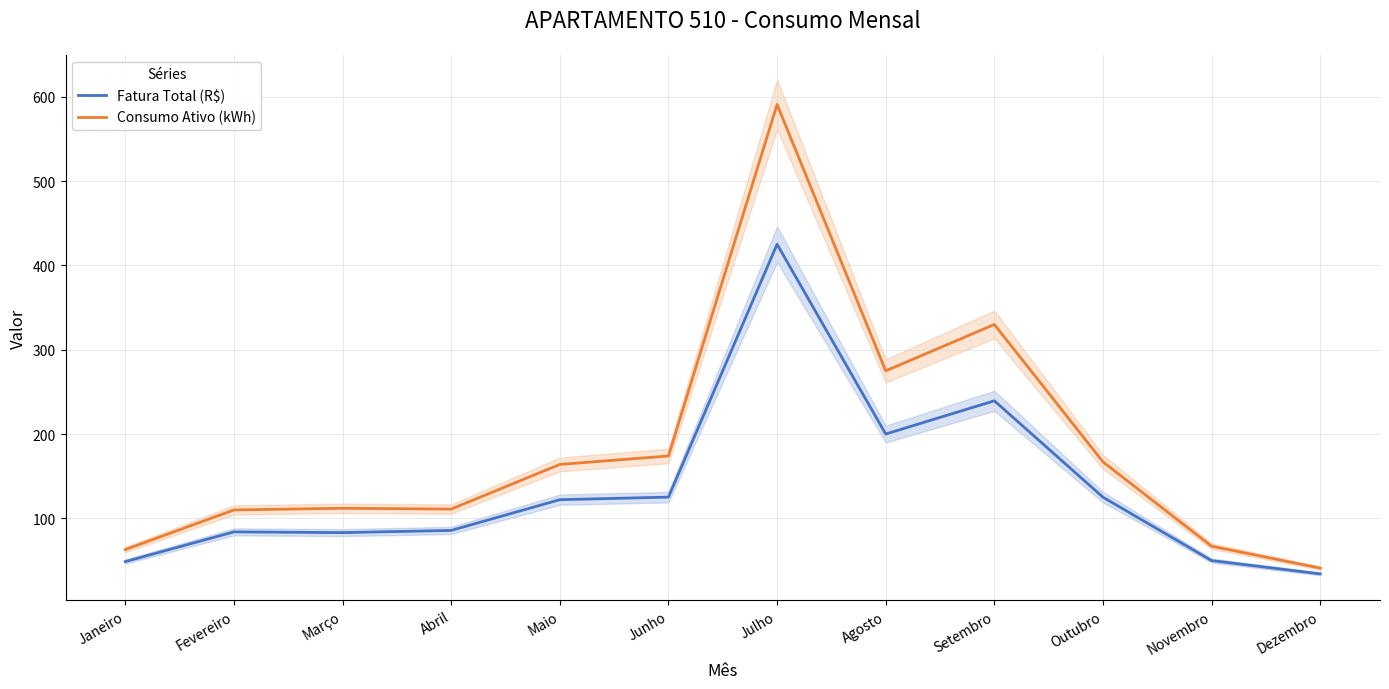

How many data points does each series have?

12